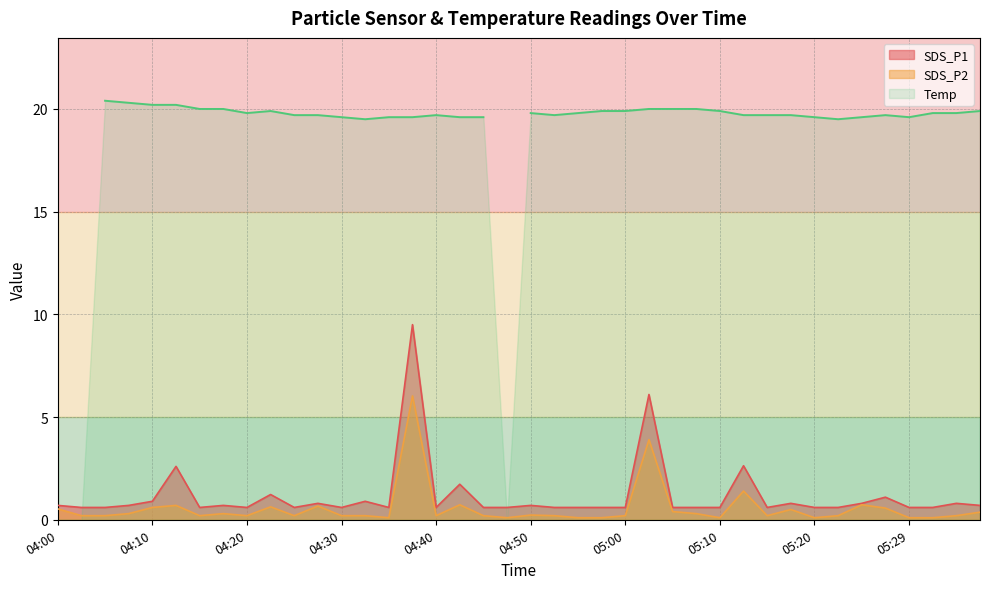

True or false: SDS_P1 and SDS_P2 intersect in this chart.

False